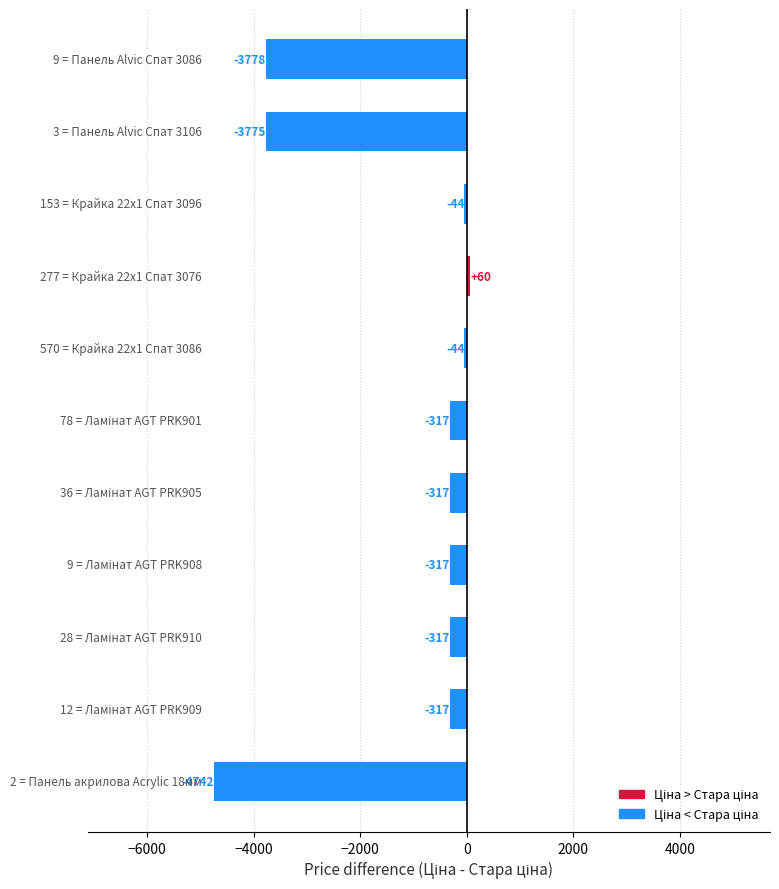

How many bars are there in total?

11